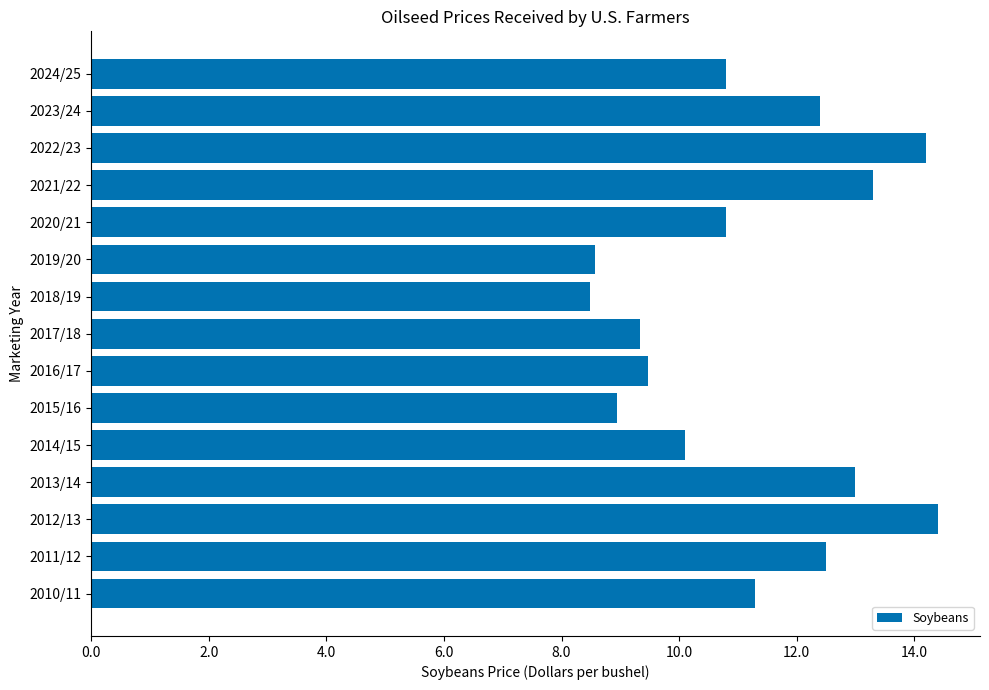

True or false: the data shows 17.5 at 2010/11.

False